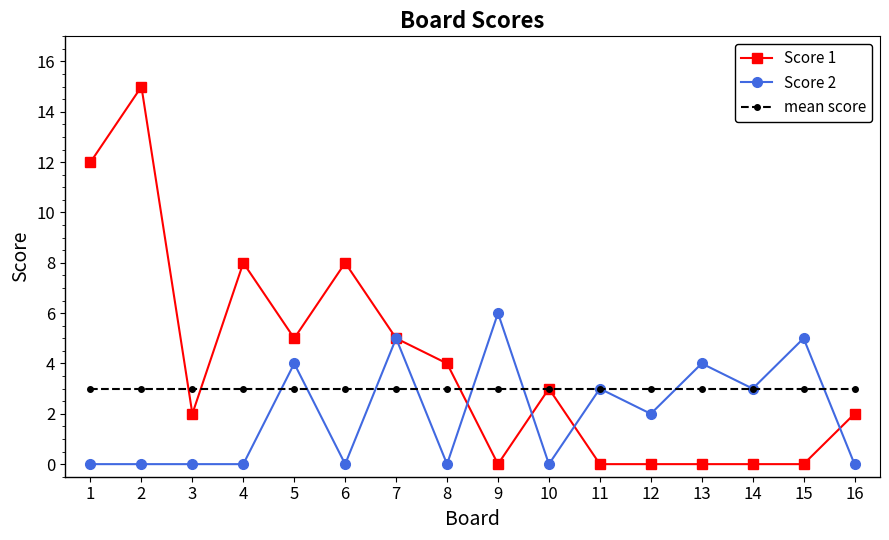

Is the value of Score 2 at 3 greater than the value of mean score at 1?

No